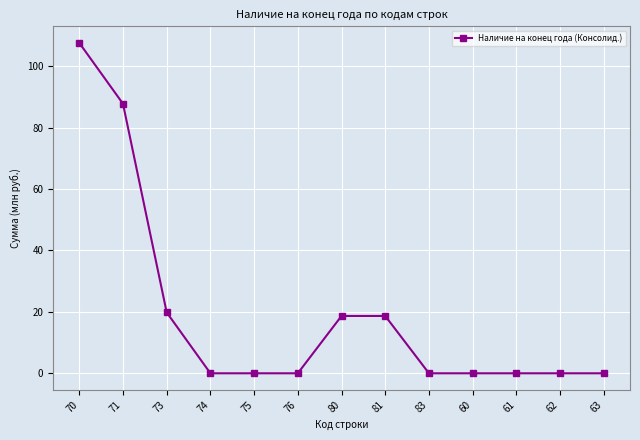

Reading left to right, list all the values displayed in this chart.

70=107.6	71=87.8	73=19.8	74=0.0	75=0.0	76=0.0	80=18.7	81=18.7	83=0.0	60=0.0	61=0.0	62=0.0	63=0.0